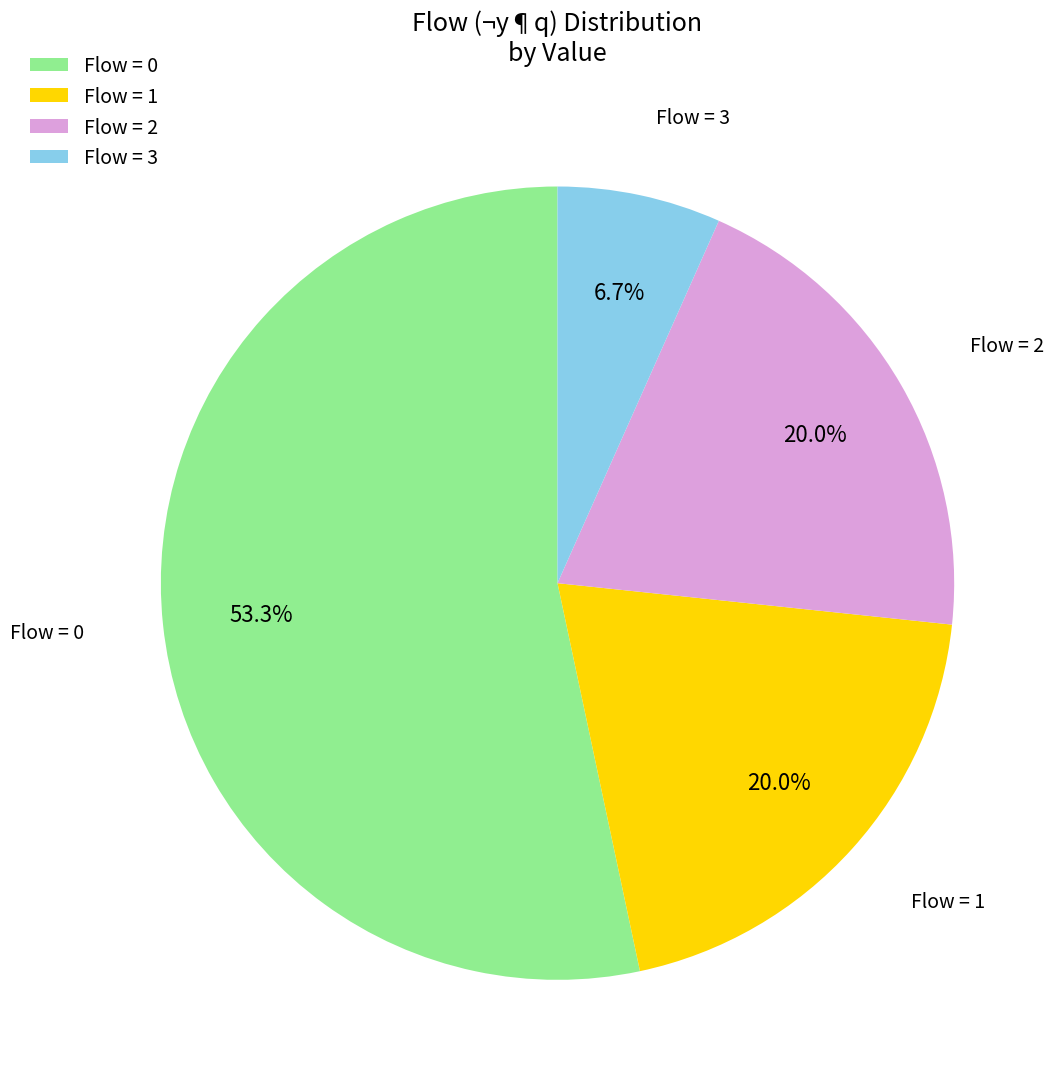

Which has a higher value, Flow = 0 or Flow = 3?

Flow = 0